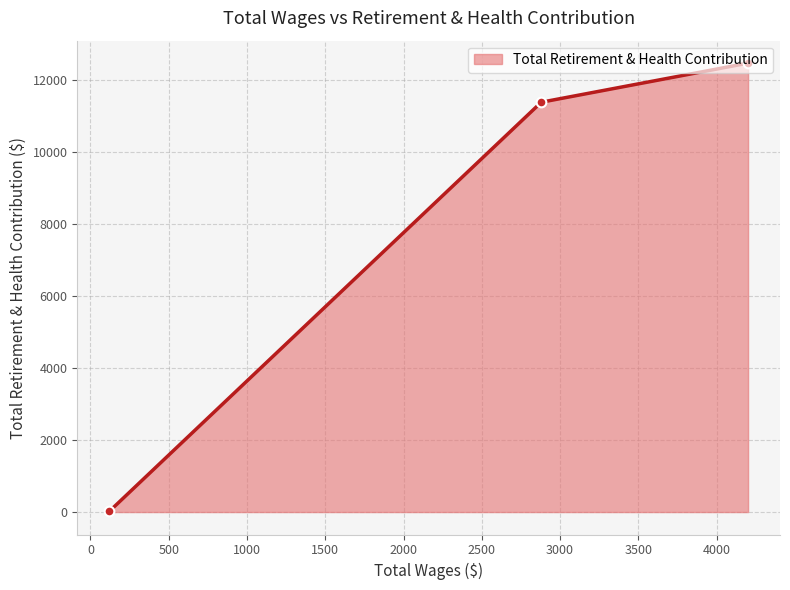

What is the maximum value shown in the chart?

12459.0